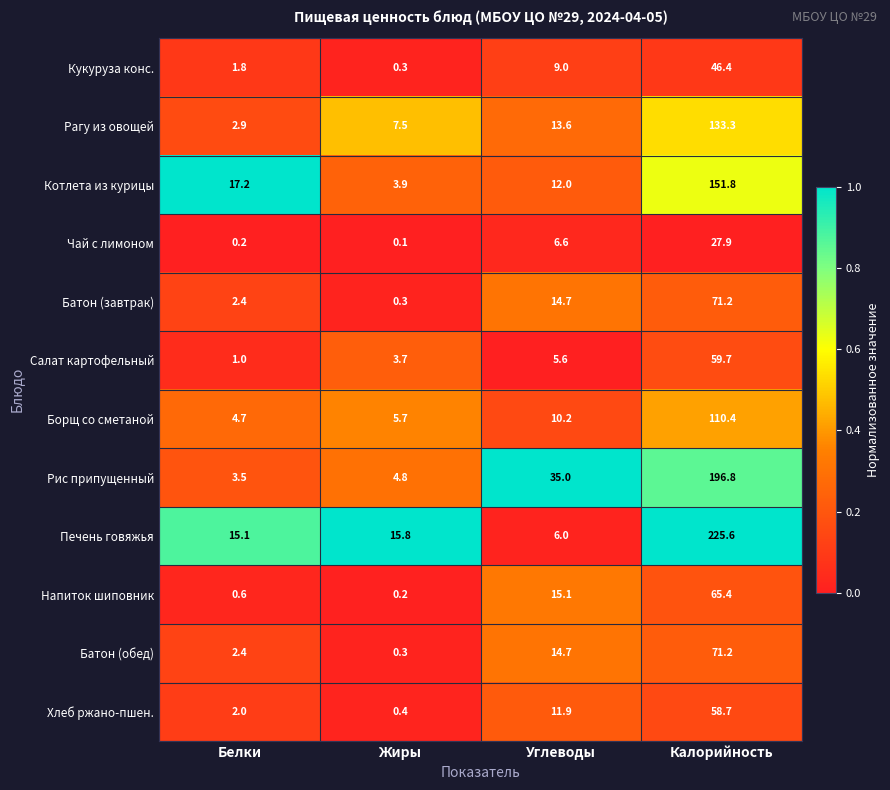

Which label corresponds to the smallest value in the chart?

Жиры